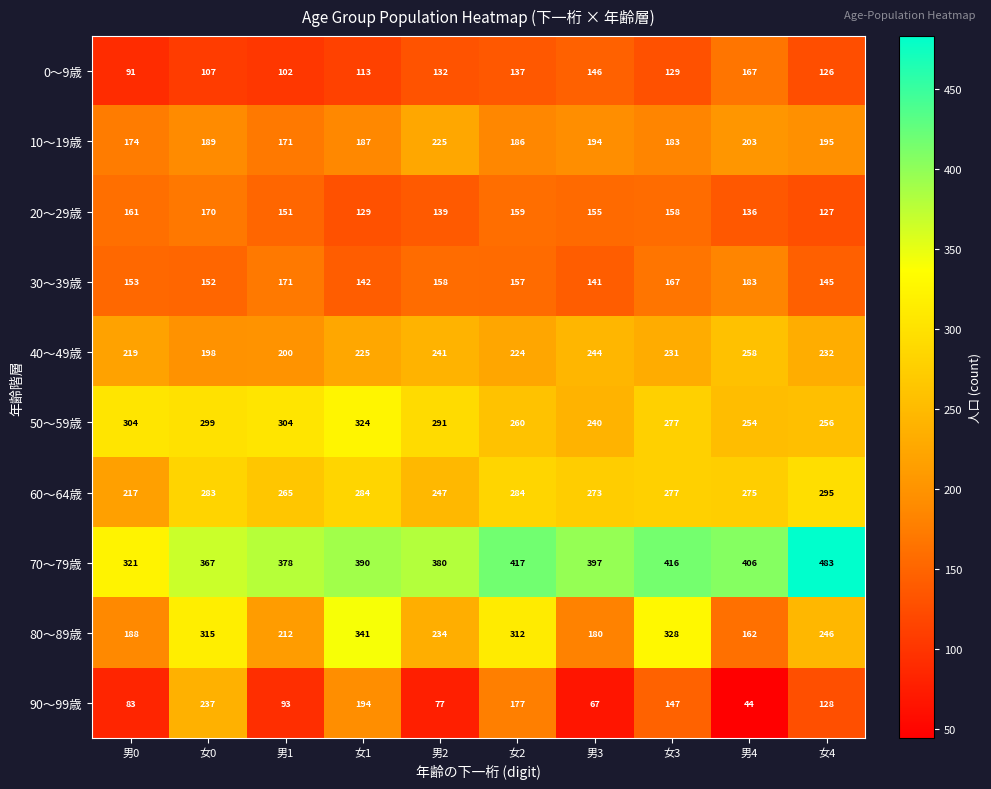

Count the number of data series in this chart.

10